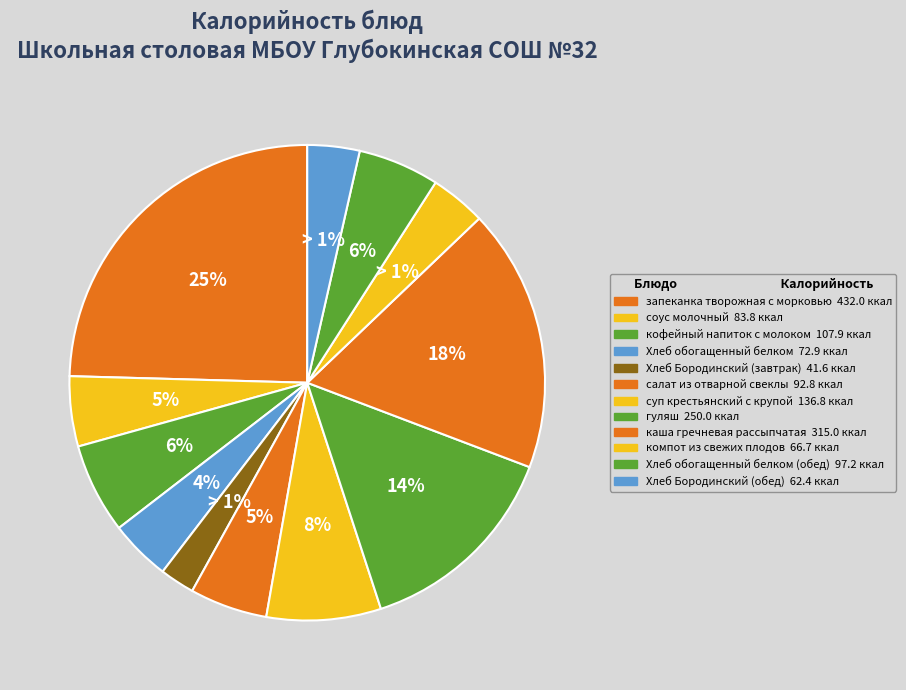

What is the ratio of the value at салат из отварной свеклы to the value at компот из свежих плодов?

1.4